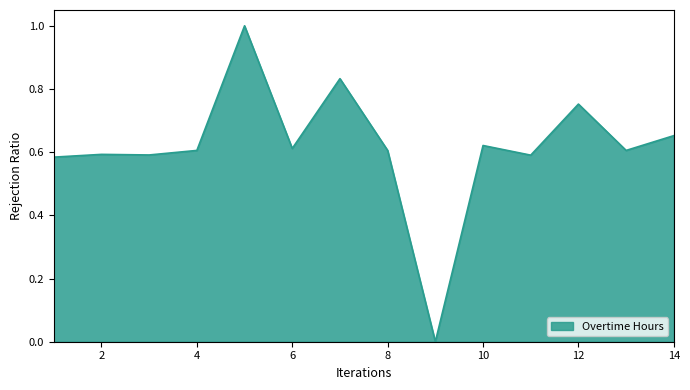

What is the greatest value displayed?

1.0